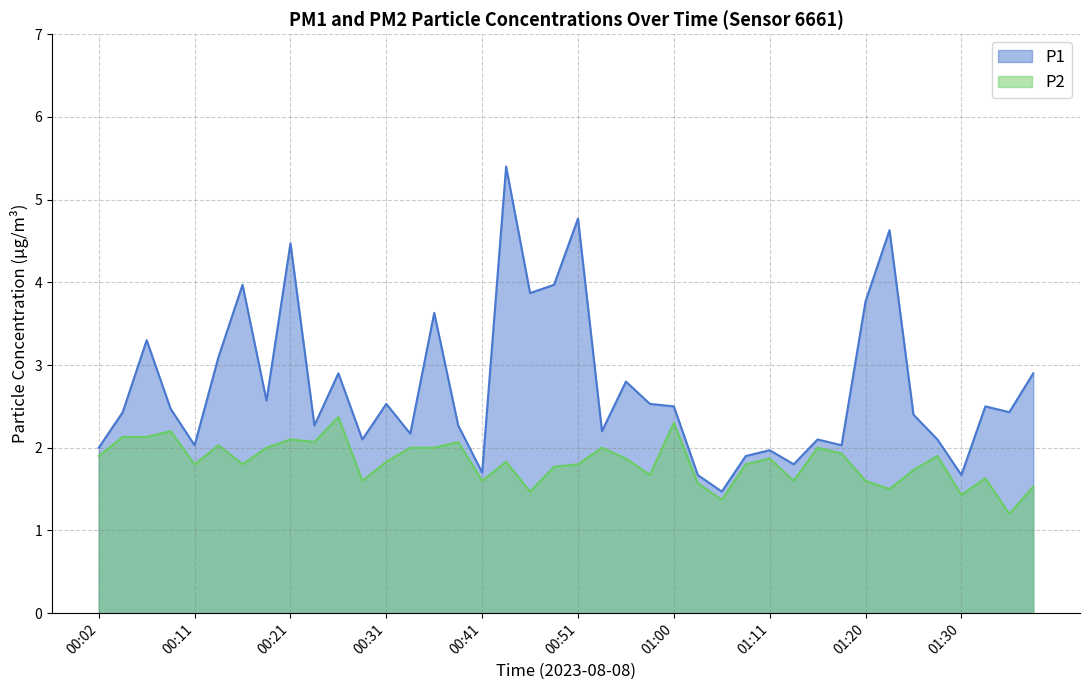

At which label does P2 reach its peak?

00:26